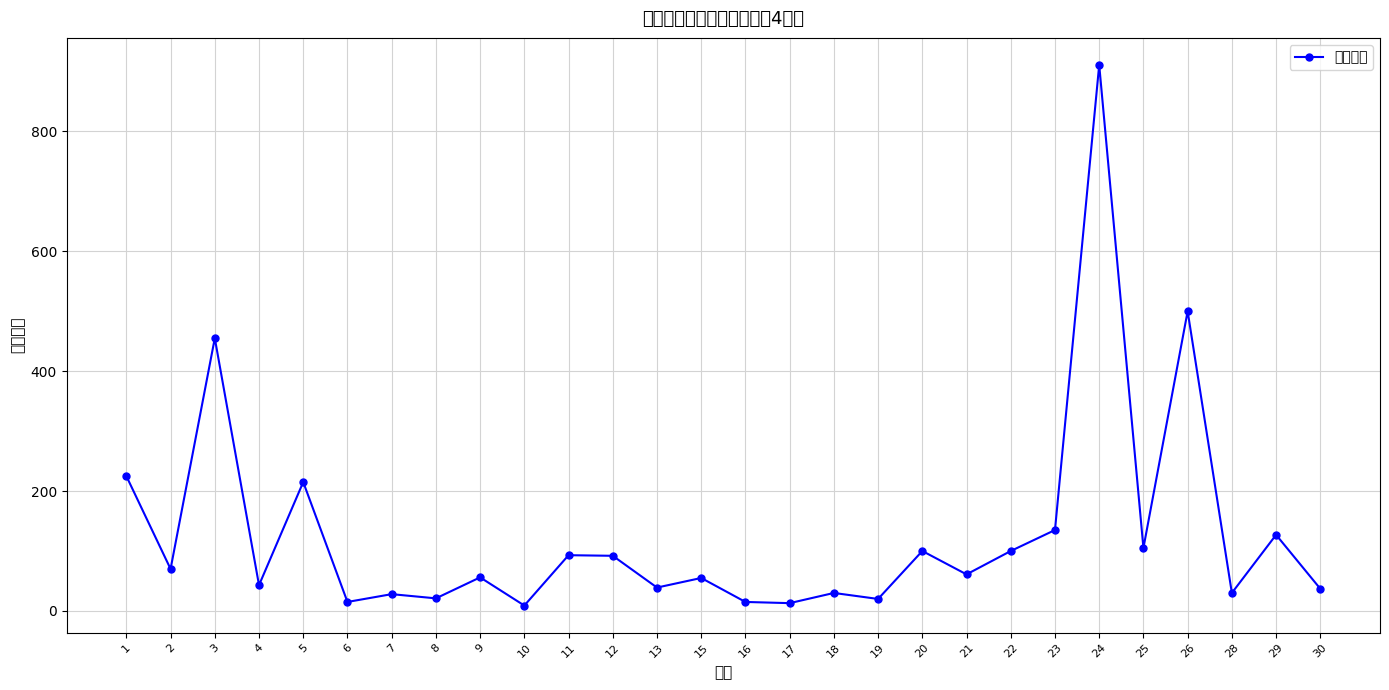

What value does the data have at 21?

61